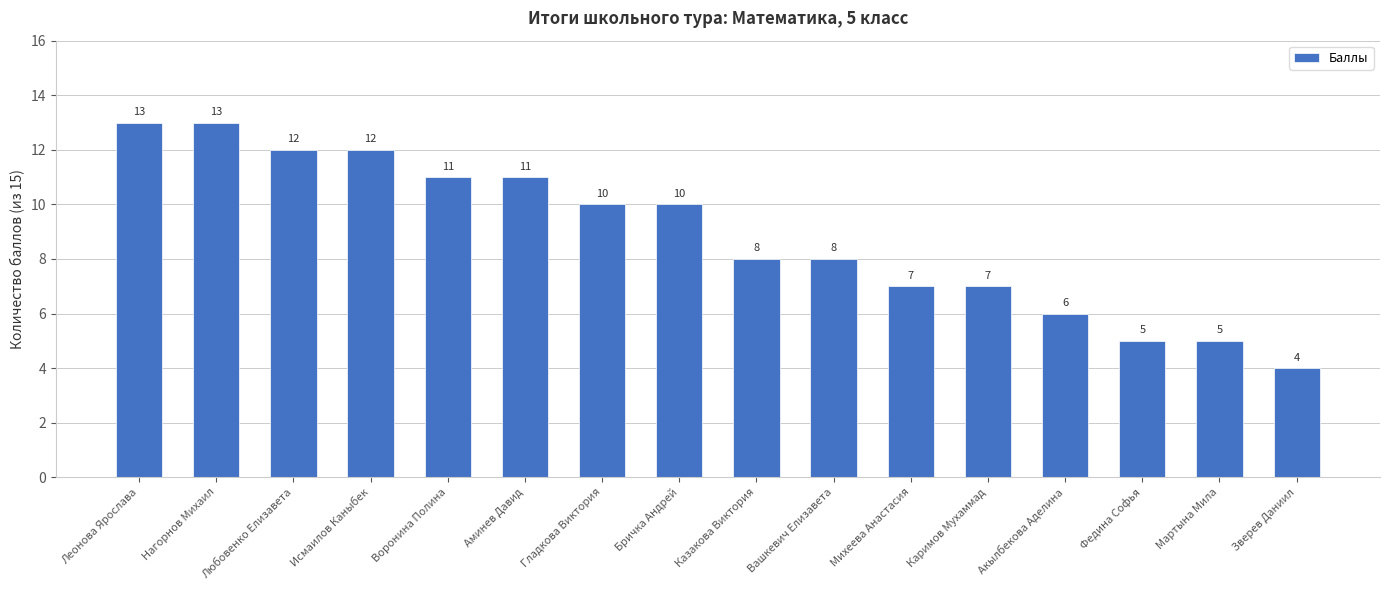

Reading left to right, list all the values displayed in this chart.

Леонова Ярослава=13	Нагорнов Михаил=13	Любовенко Елизавета=12	Исмаилов Каныбек=12	Воронина Полина=11	Аминев Давид=11	Гладкова Виктория=10	Бричка Андрей=10	Казакова Виктория=8	Вашкевич Елизавета=8	Михеева Анастасия=7	Каримов Мухаммад=7	Акылбекова Аделина=6	Федина Софья=5	Мартына Мила=5	Зверев Даниил=4